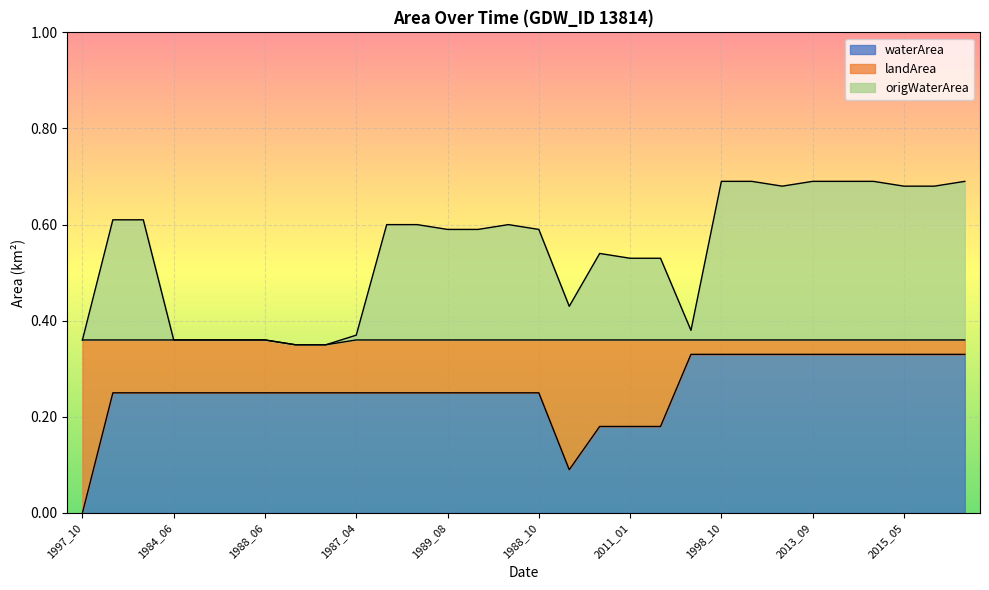

Count the waterArea values in the range 0 to 1.

30